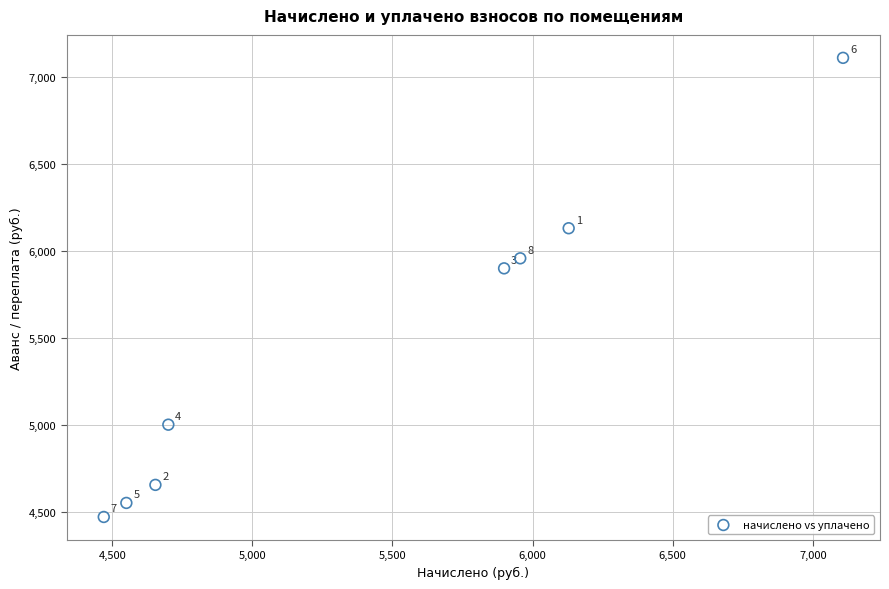

What Y value in the scatter plot is closest to 5788?

5898.2